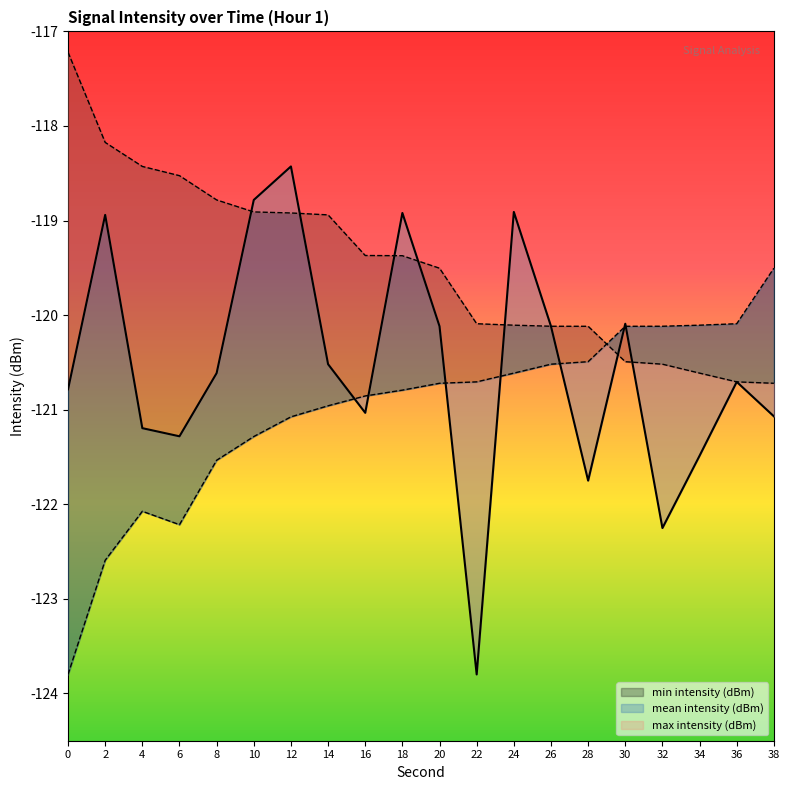

How many times do min intensity (dBm) and max intensity (dBm) cross each other?

1